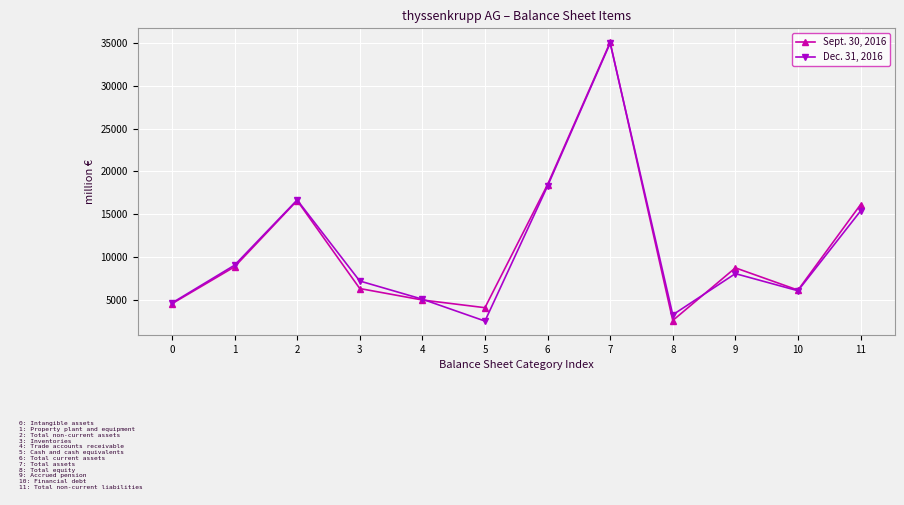

What is the approximate value of Sept. 30, 2016 at 1?

8872